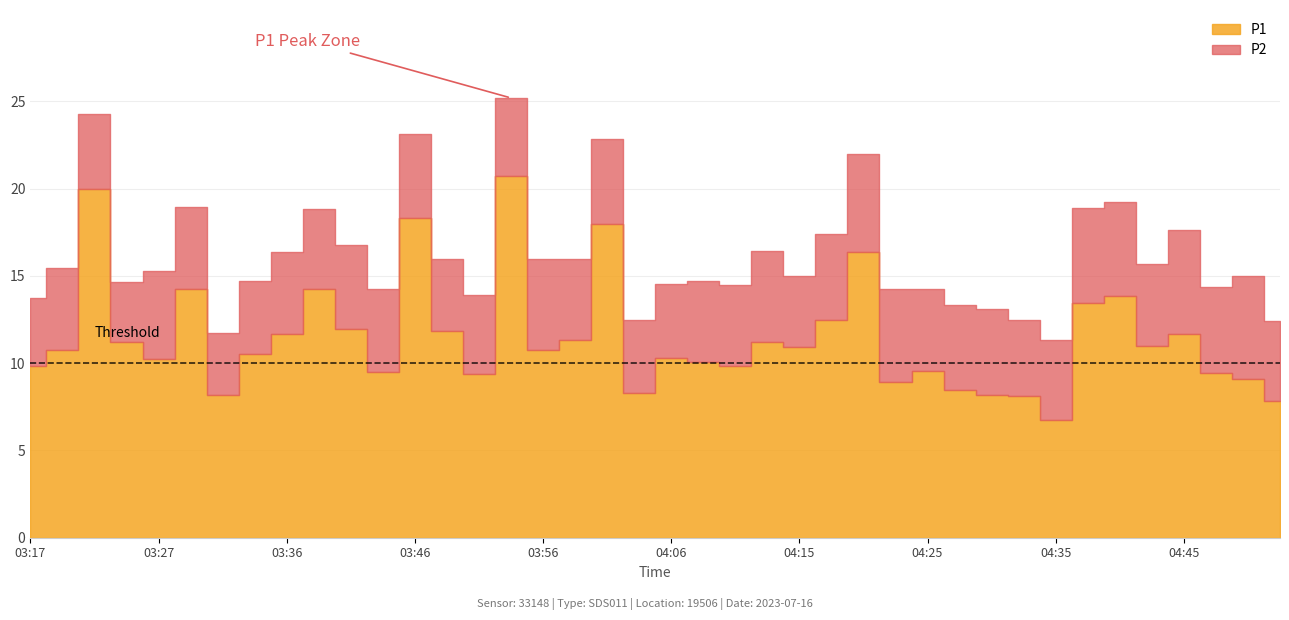

What are all the series names shown in the legend?

P1, P2